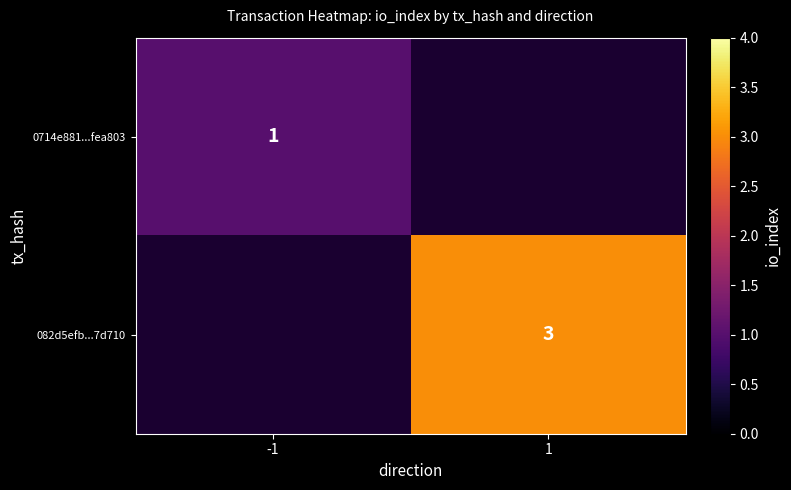

Is the value of 0714e881...fea803 at -1 greater than the value of 082d5efb...7d710 at 1?

No